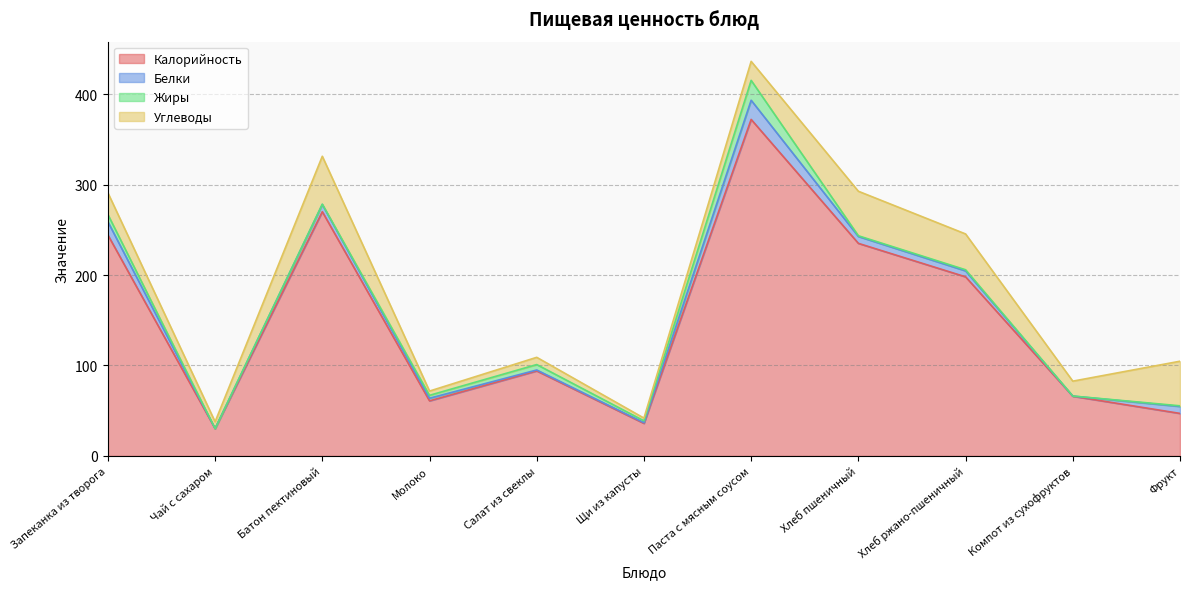

Where is the first local maximum for Углеводы?

Батон пектиновый